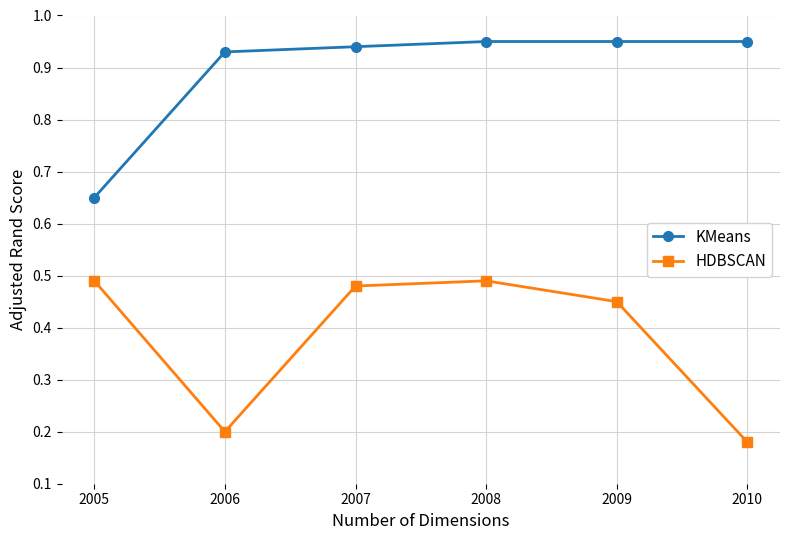

The value of HDBSCAN at 2008 is 0.2. True or false?

False